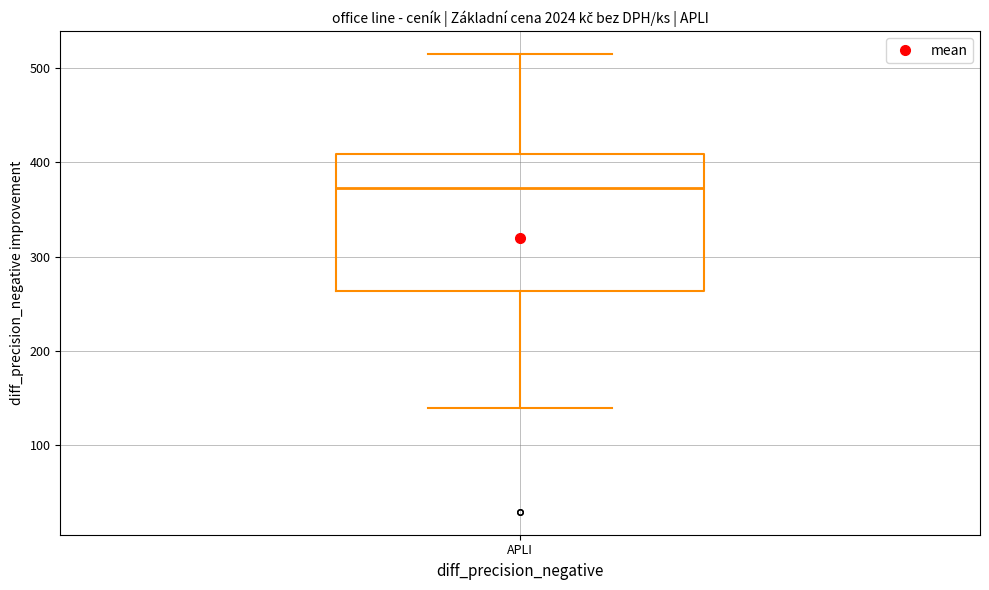

Read this box plot against the y-axis: the position of the median line, the range covered by the box, and the ends of both whiskers. The values are not printed on the chart, so give them approximately, as read against the axis.

median 370, box 260 to 410, whiskers 140 to 520